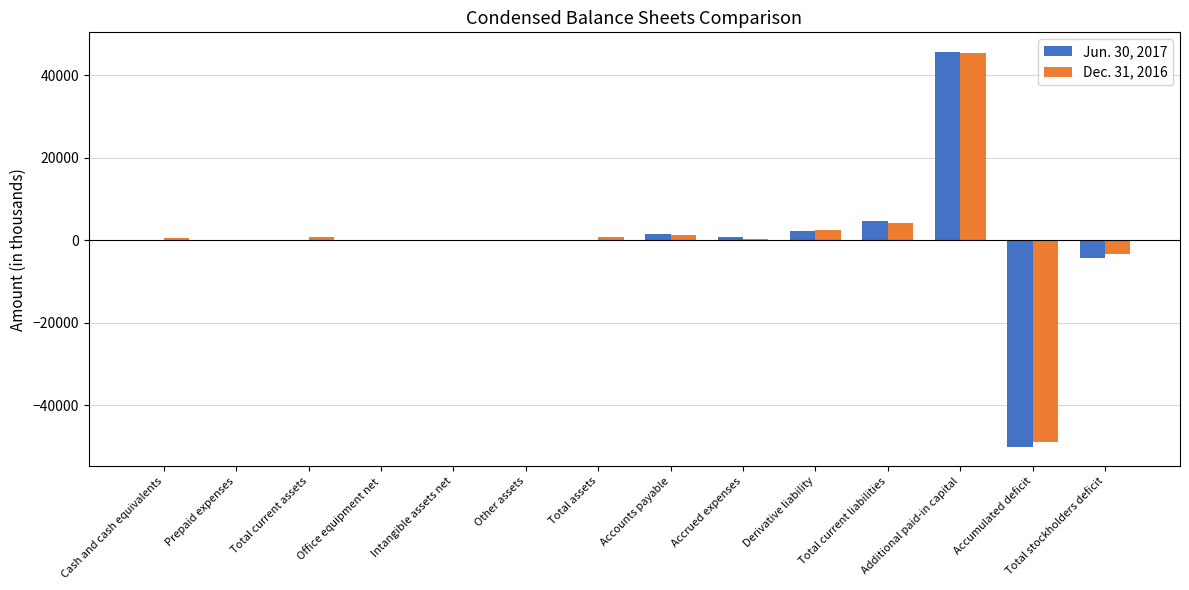

What is the sum of the Dec. 31, 2016 values at Additional paid-in capital and Prepaid expenses?

45503